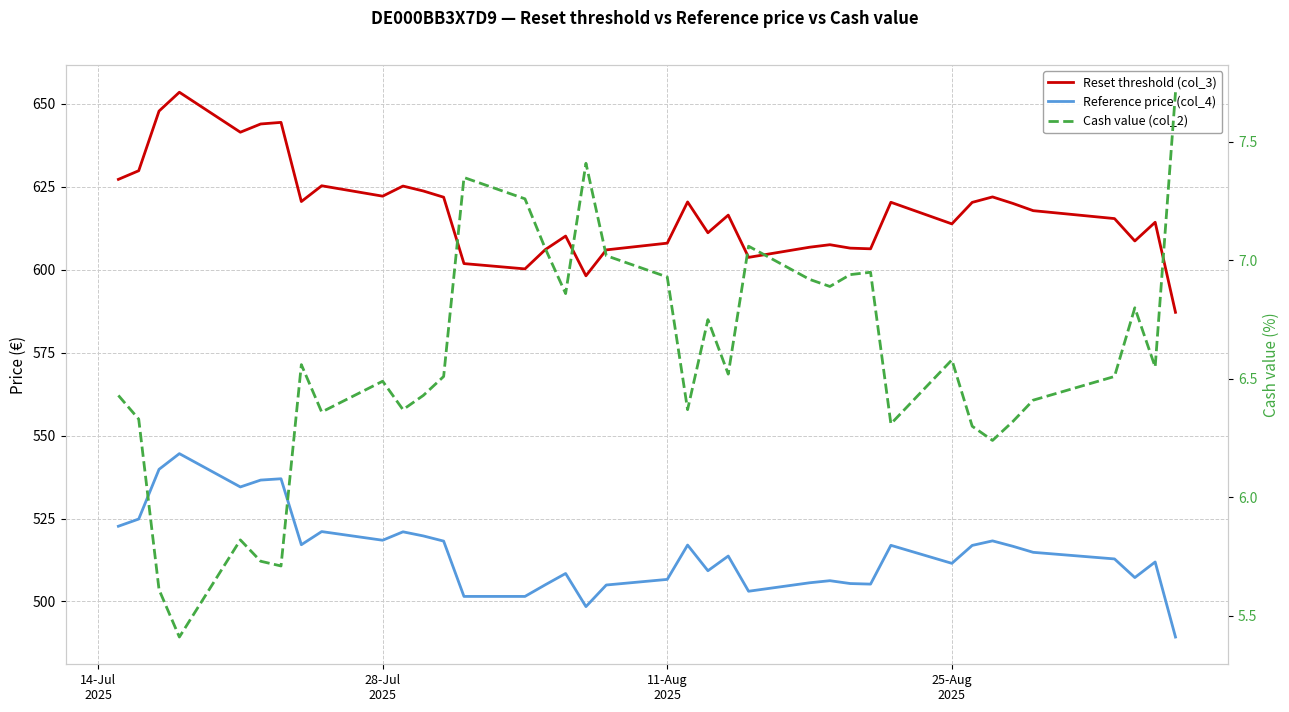

List the series in order of their overall mean, highest first.

Reset threshold (col_3), Reference price (col_4), Cash value (col_2)